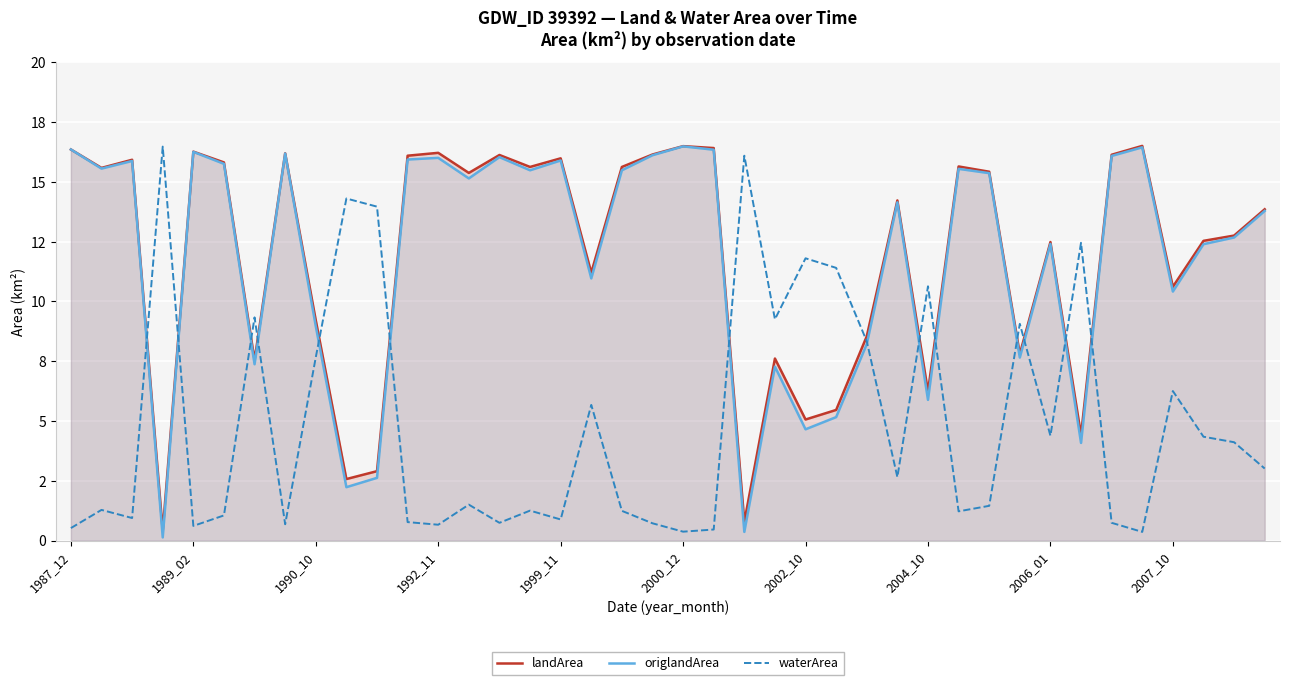

Is the value of landArea at 30 greater than the value of origlandArea at 2006_01?

Yes